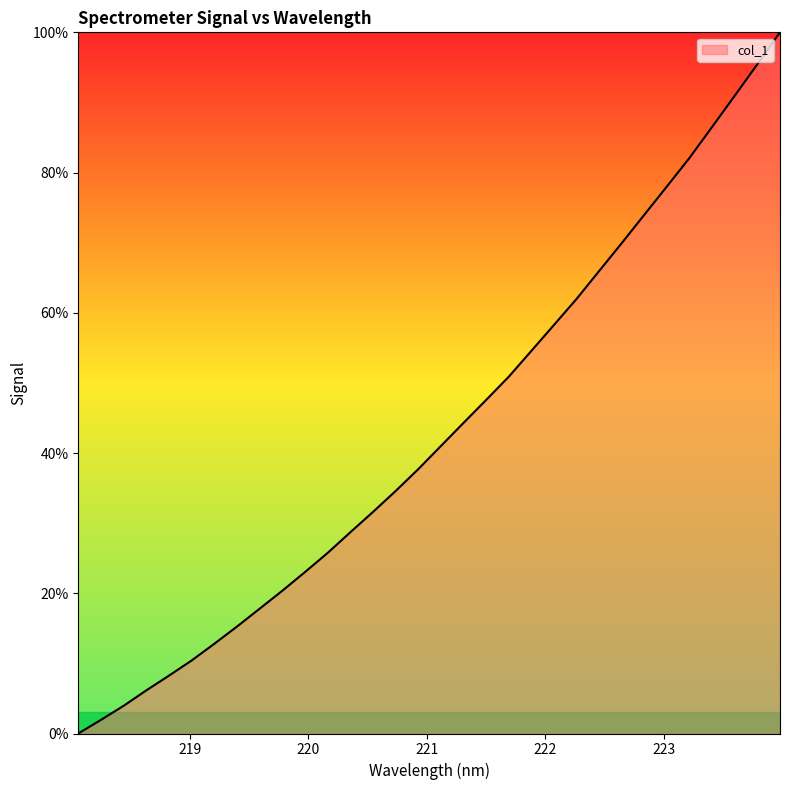

What is the maximum value shown in the chart?

100.0